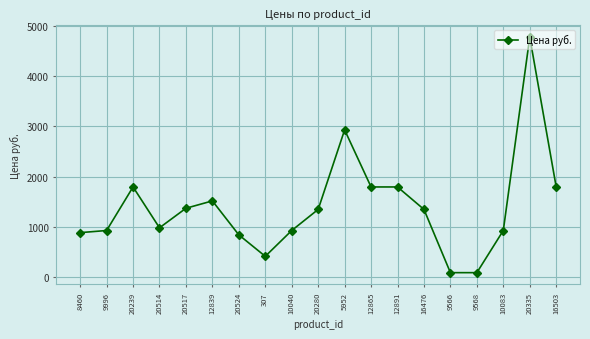

What is the value of the 5th point from the left?

1367.0